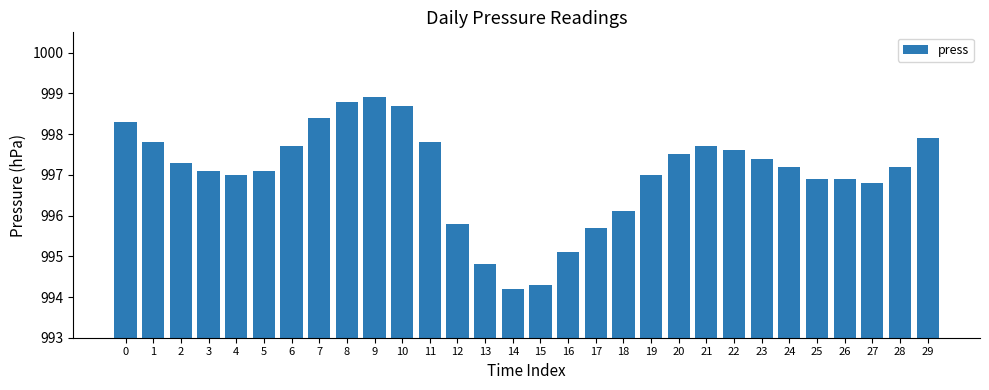

What is the approximate value at 9?

998.9